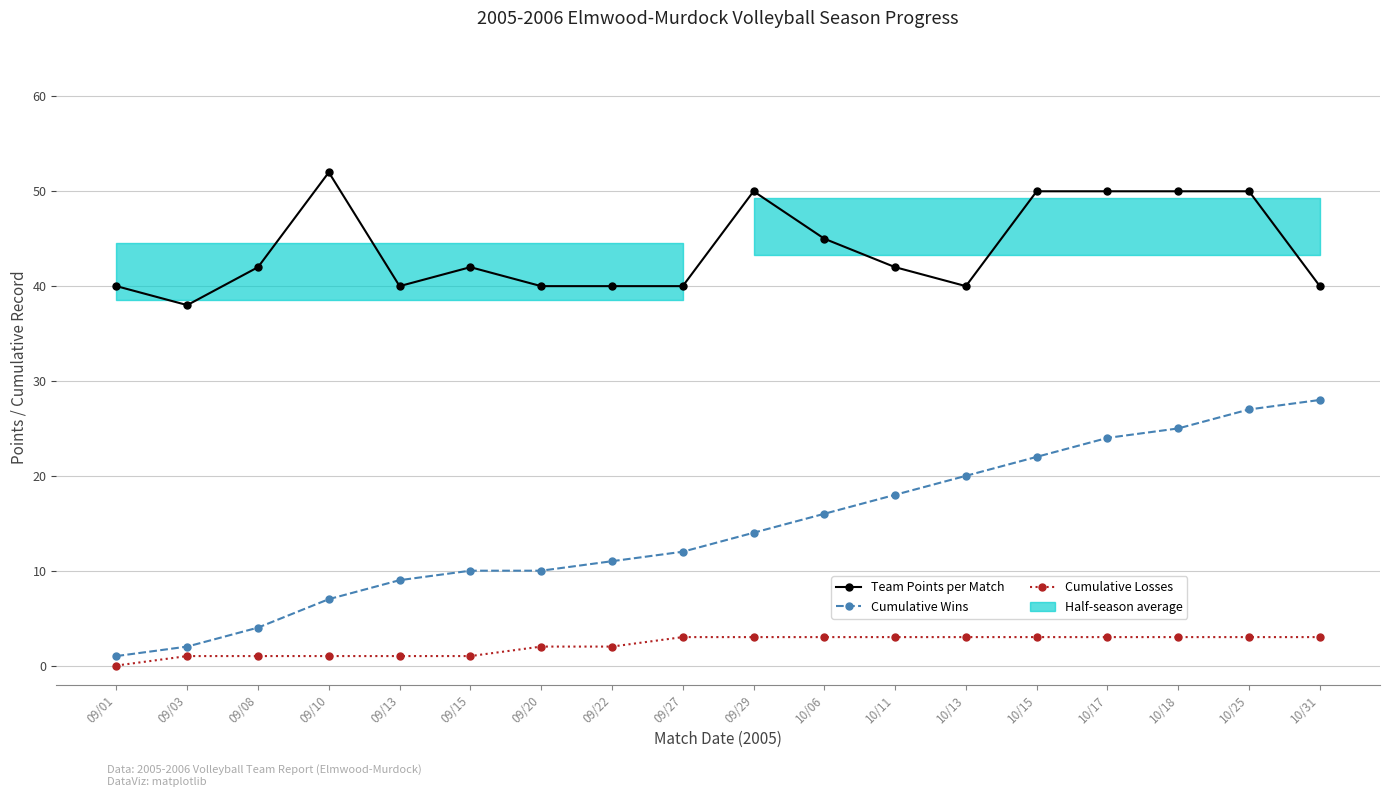

What is the value of the Cumulative Losses point at the 14th from the left?

3